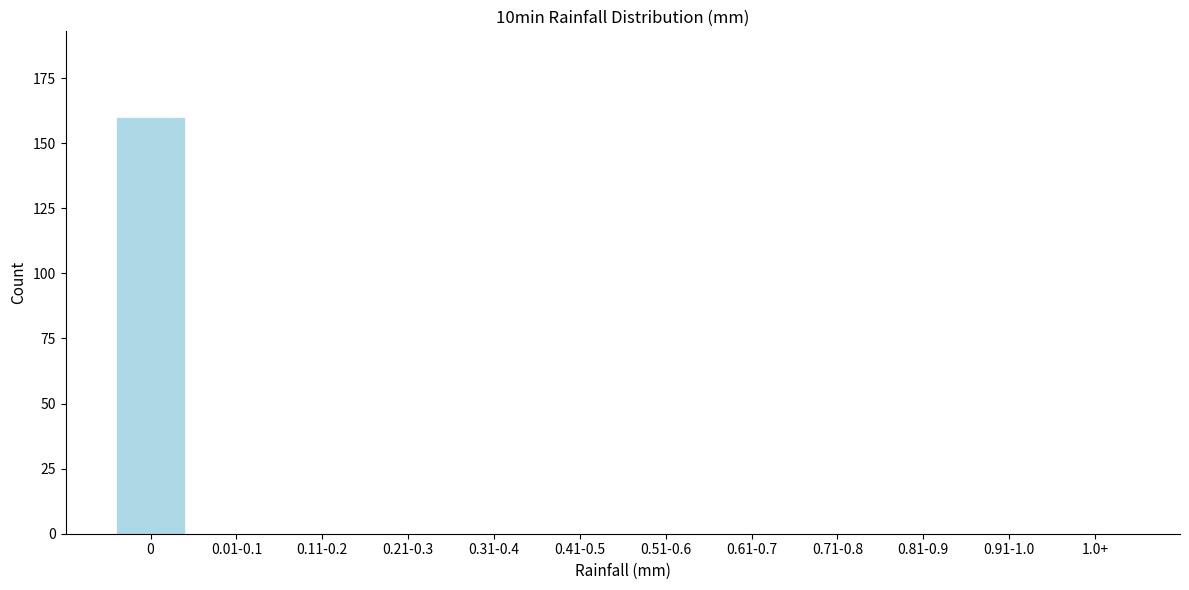

Reading right to left, what are all the values shown in this chart?

1.0+=0	0.91-1.0=0	0.81-0.9=0	0.71-0.8=0	0.61-0.7=0	0.51-0.6=0	0.41-0.5=0	0.31-0.4=0	0.21-0.3=0	0.11-0.2=0	0.01-0.1=0	0=160